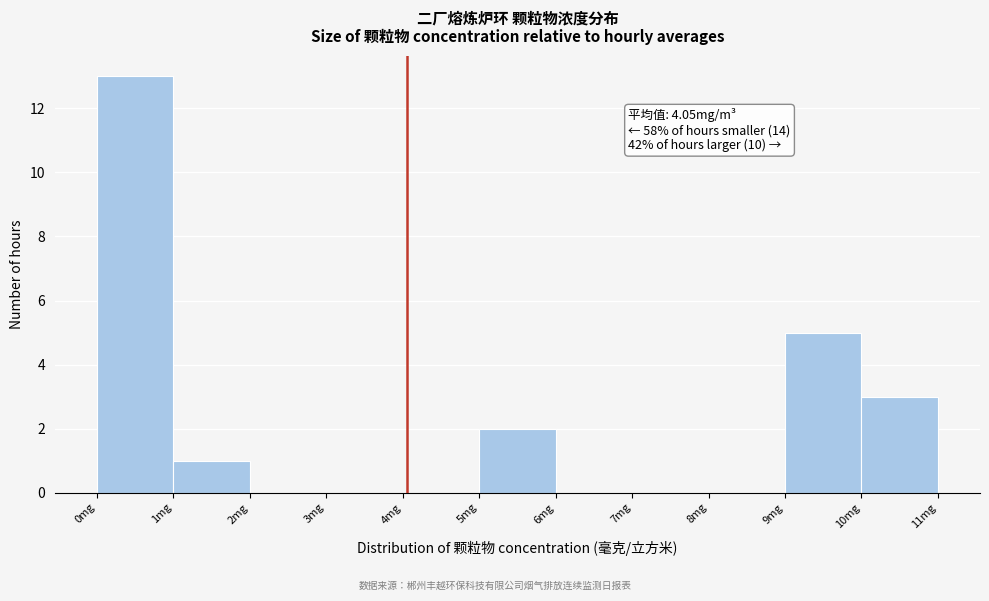

Which range on the x-axis has the tallest bar?

0 to 1